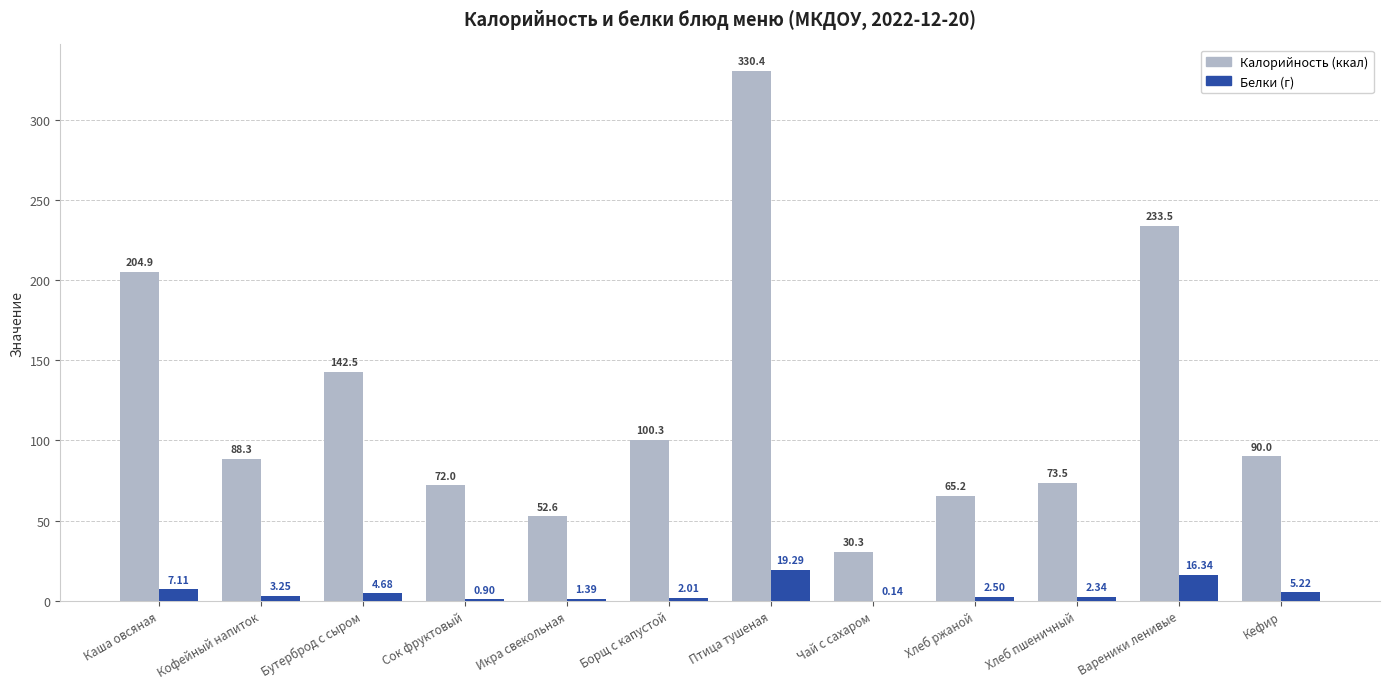

At which label does Калорийность (ккал) first exceed 90?

Каша овсяная